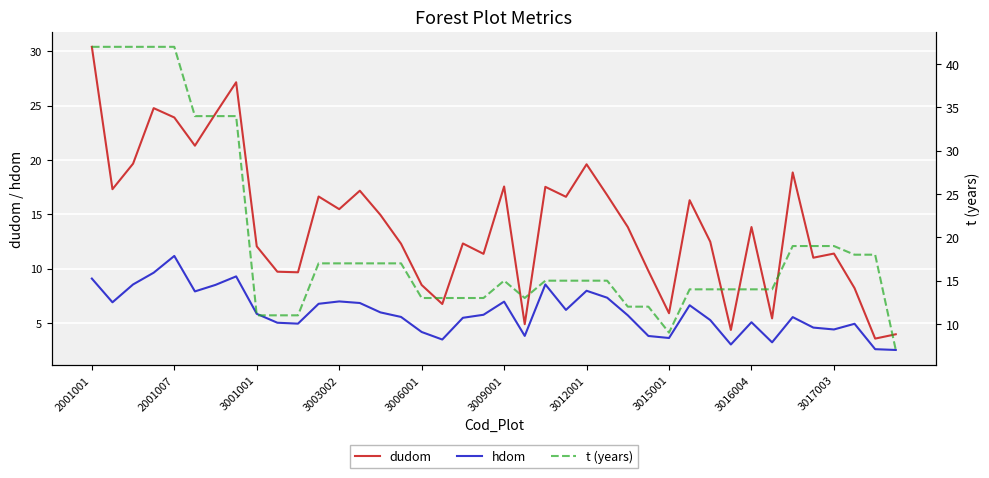

What is the difference between the maximum and minimum values in the t (years) series?

35.0